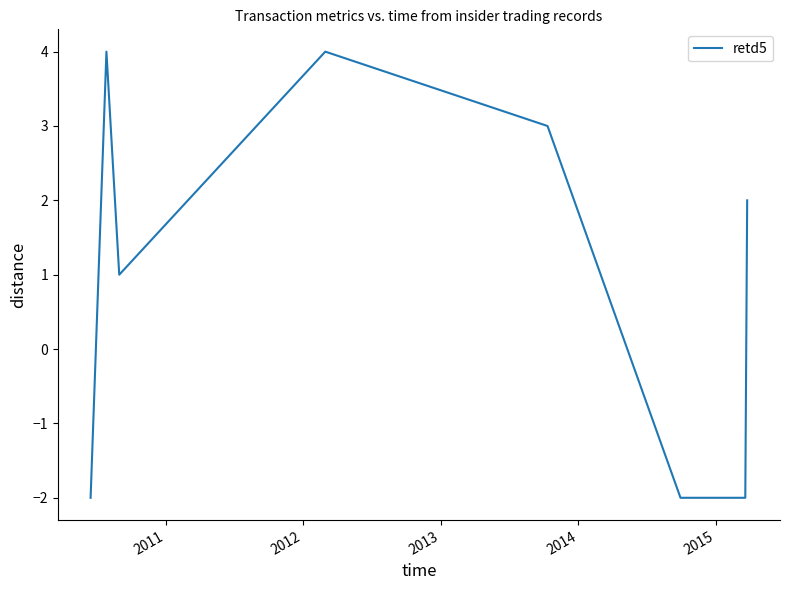

True or false: the data has more than 1 interior local peaks.

True